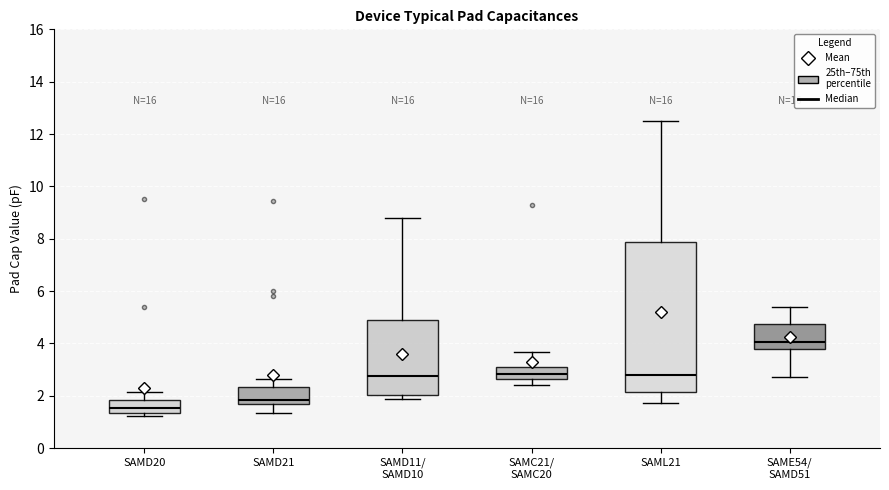

Which box is the tallest, from its lower edge to its upper edge?

SAML21